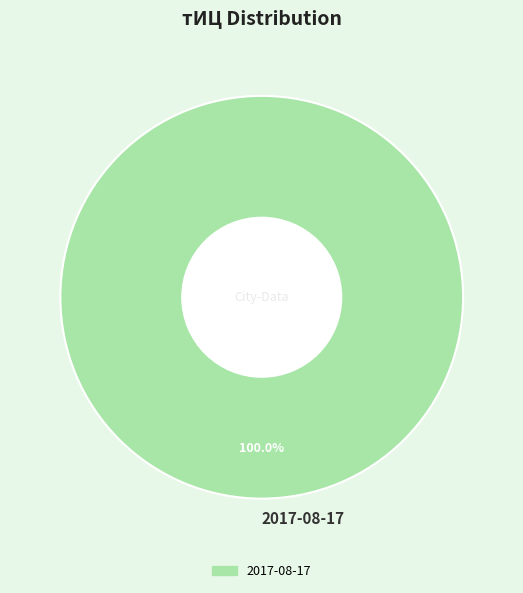

How many slices are in this pie chart?

1